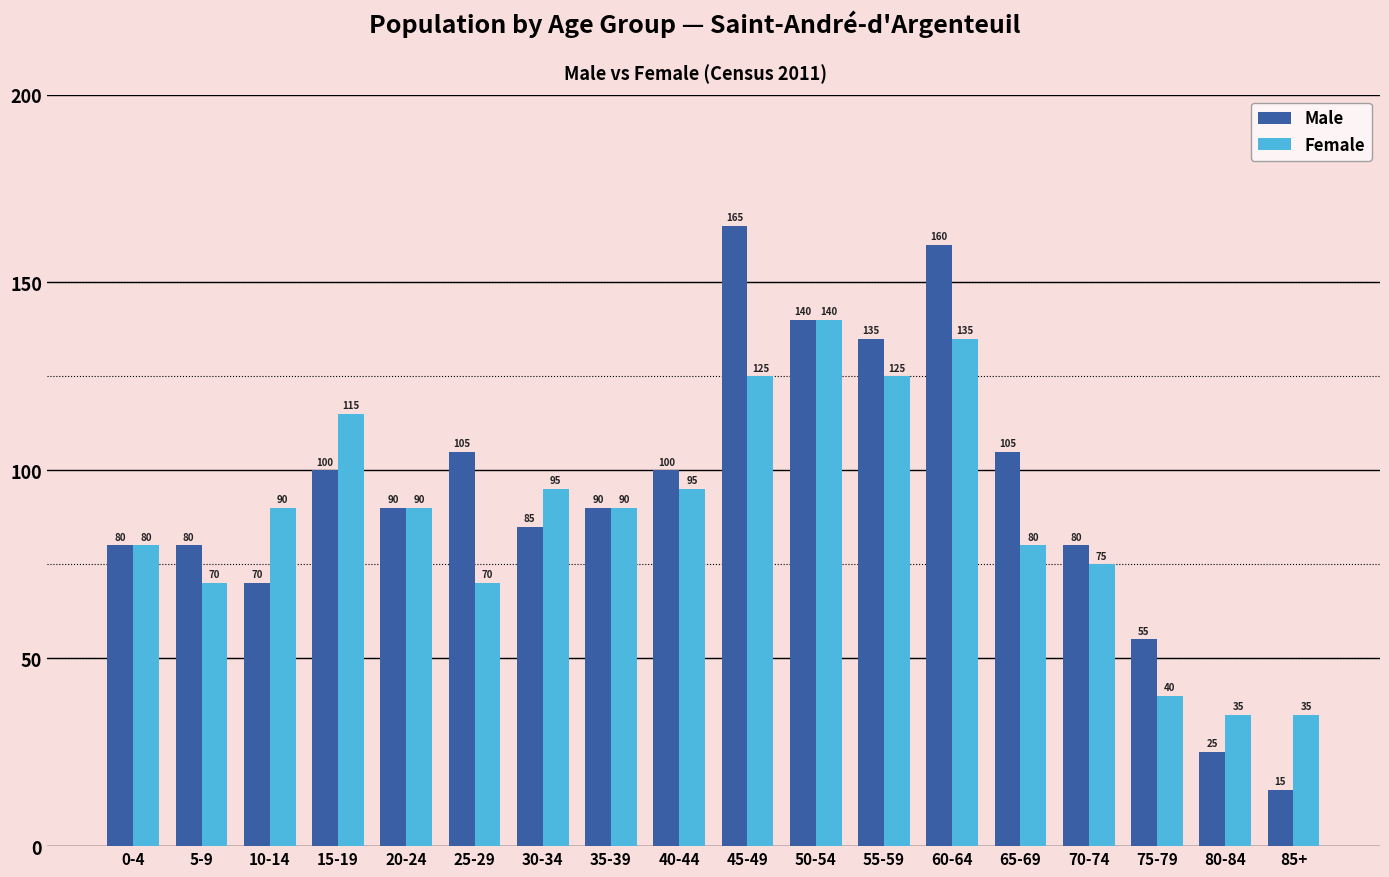

Is the value of Male at 75-79 greater than the value of Female at 25-29?

No